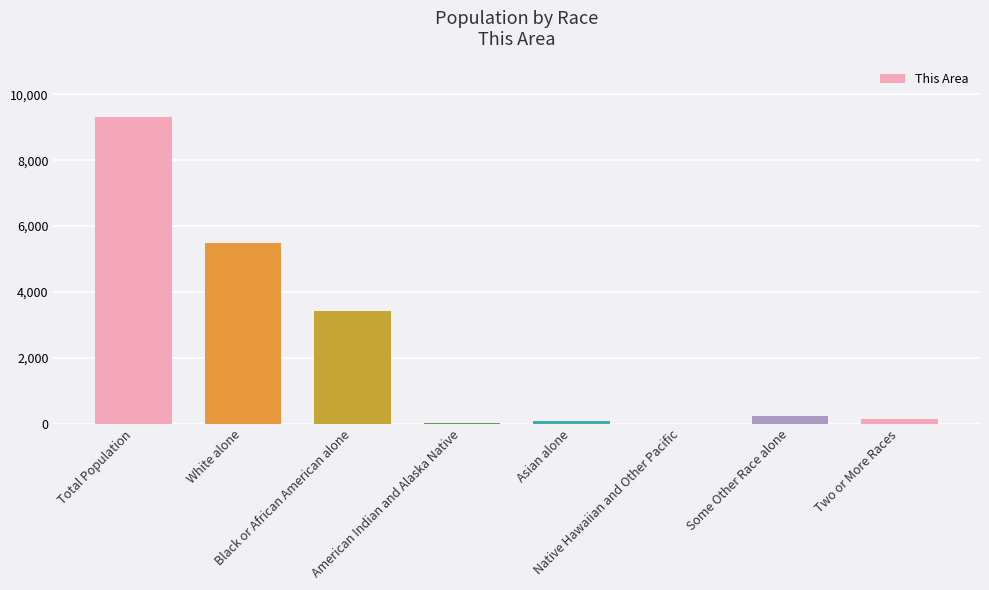

What is the maximum value shown in the chart?

9326